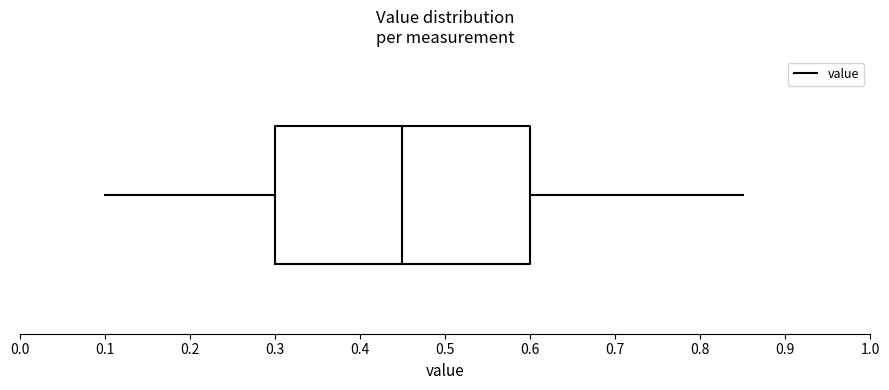

Transcribe this box plot: give where the median line is, the range the box spans, and where the two whiskers end, as read against the x-axis. The values are not printed on the chart, so give them approximately, as read against the axis.

median 0.45, box 0.30 to 0.60, whiskers 0.10 to 0.85